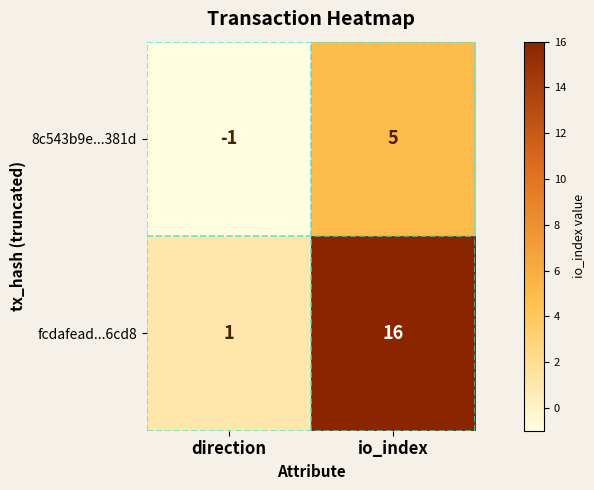

Between direction and io_index, which series saw the biggest shift?

fcdafead...6cd8